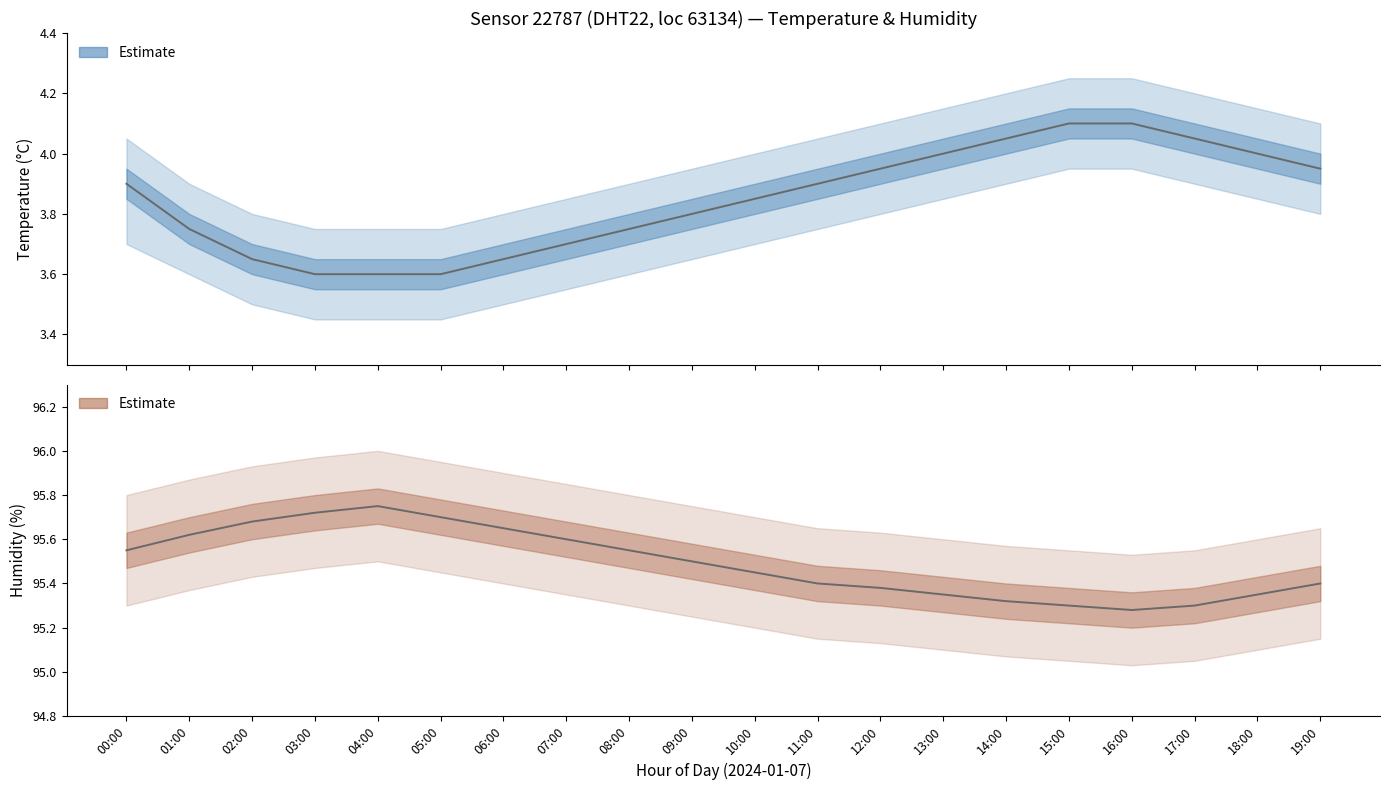

How many lines are shown in the chart?

2